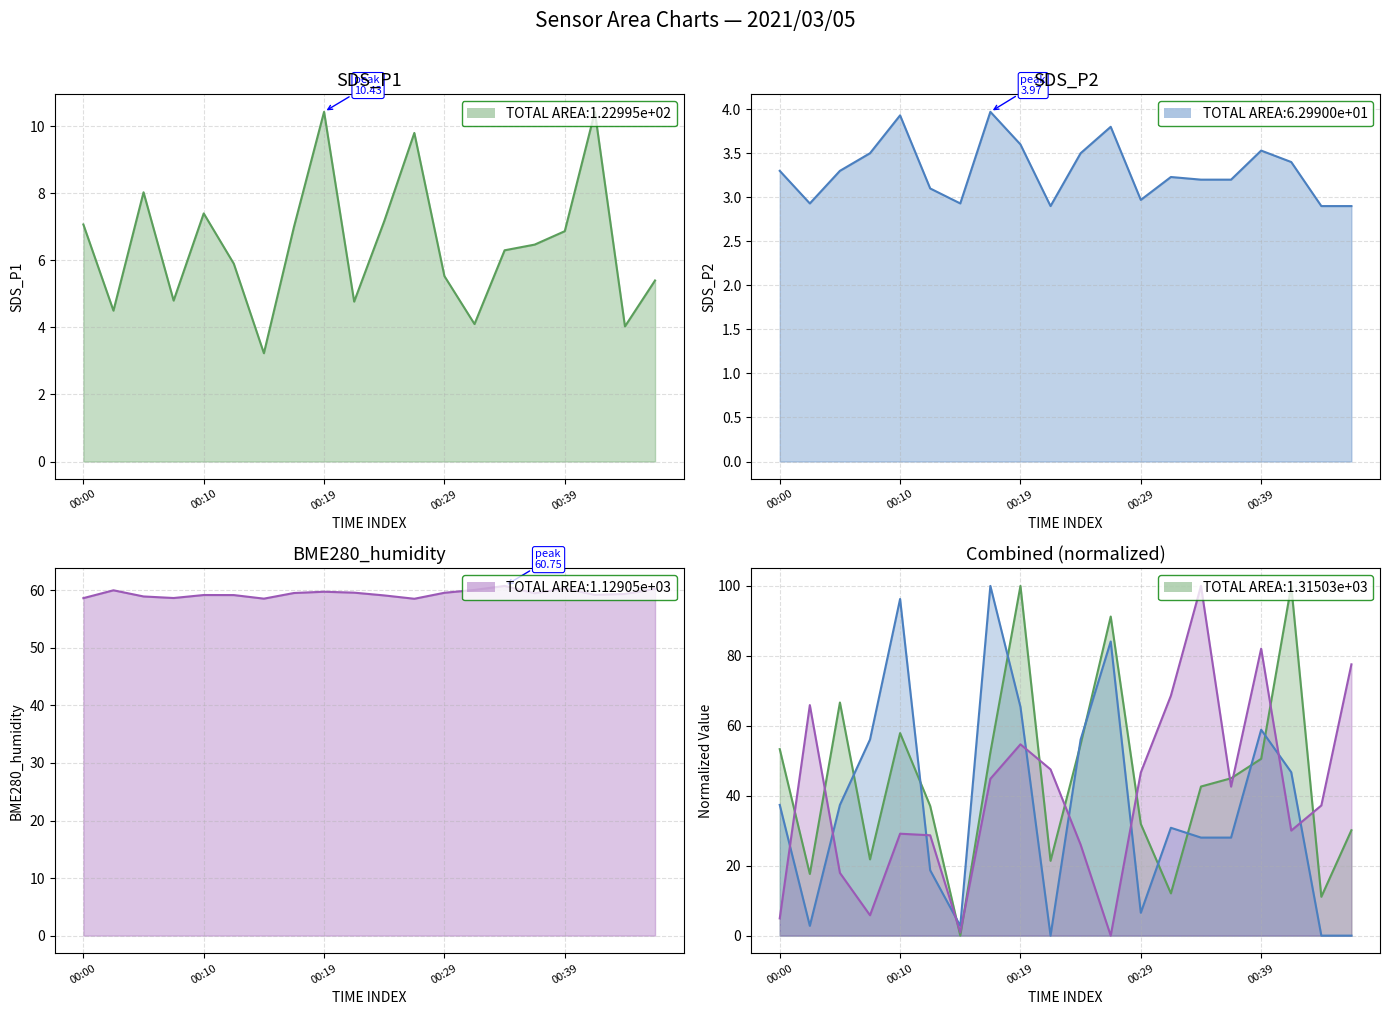

True or false: SDS_P2 has more than 0 points higher than both neighbors.

True